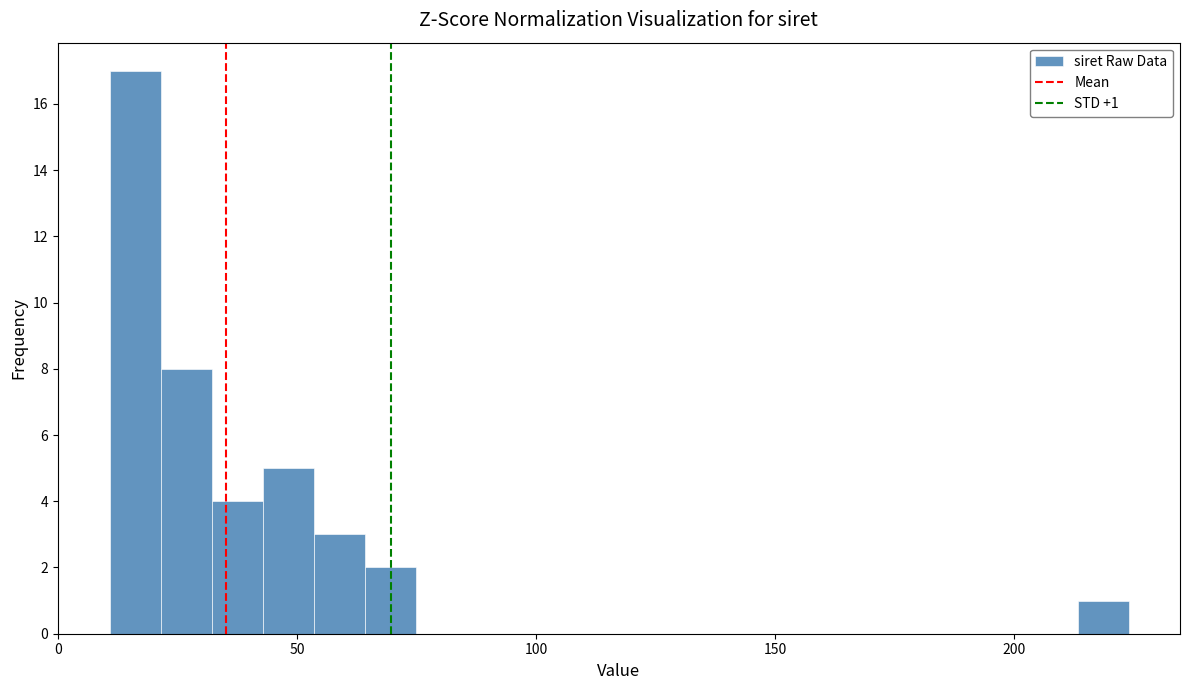

Read against the x-axis, roughly where is the centre of the tallest bar?

15